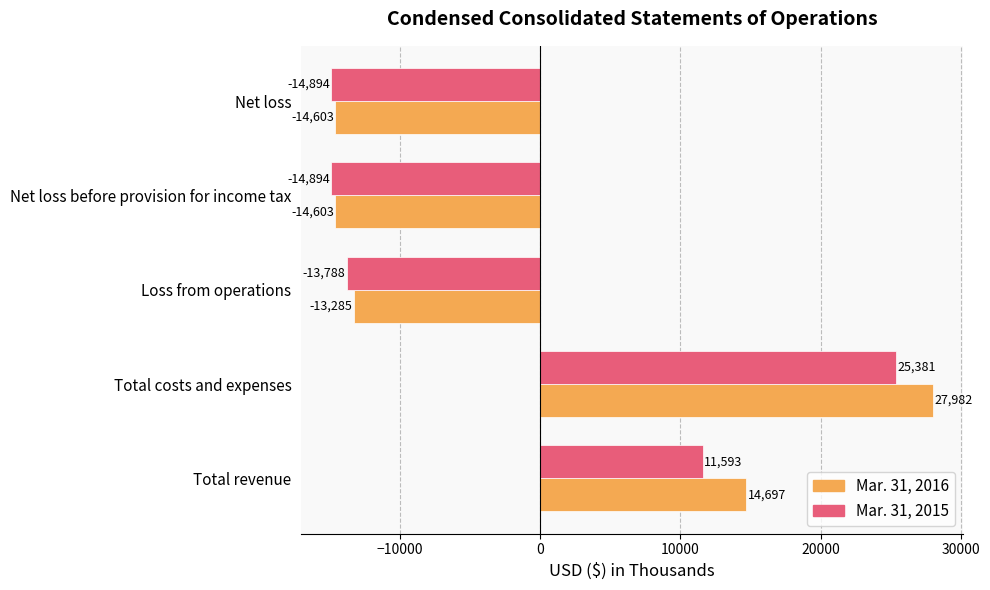

How many series are shown in this chart?

2